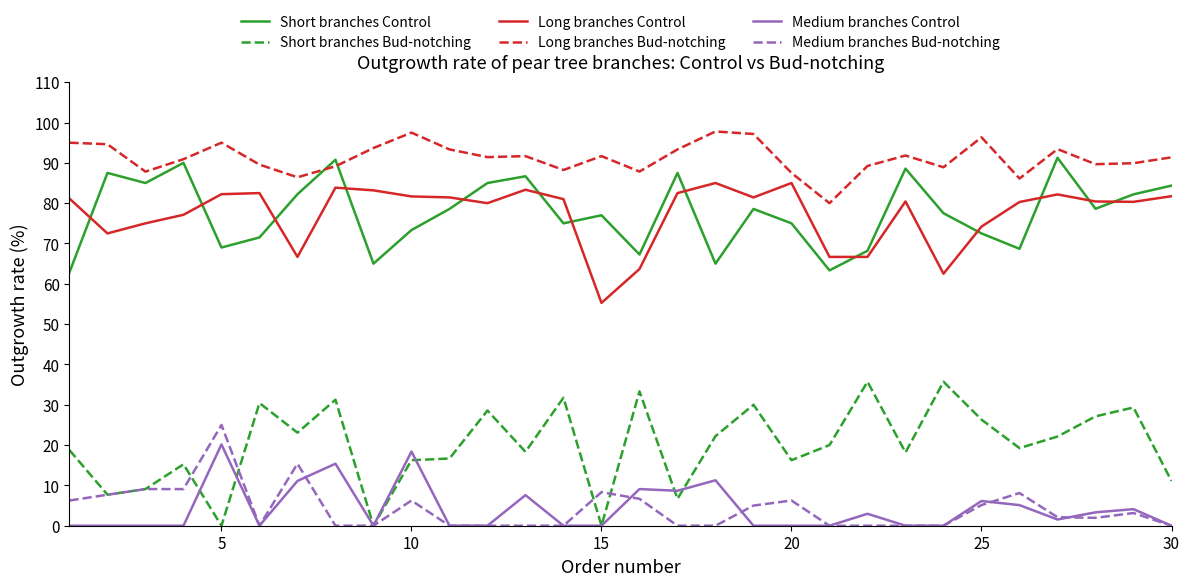

List the series in order of their peak value, highest first.

Long branches Bud-notching, Short branches Control, Long branches Control, Short branches Bud-notching, Medium branches Bud-notching, Medium branches Control